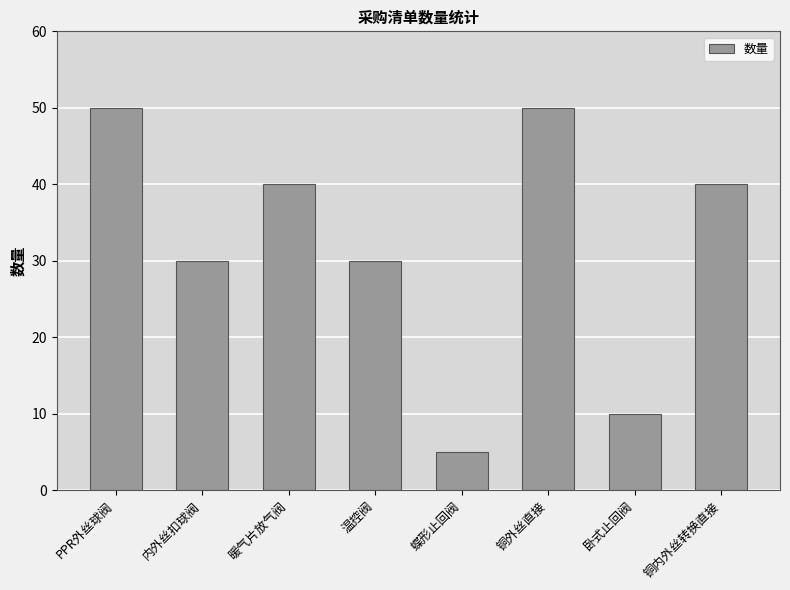

The chart shows a value of 14 at 温控阀. True or false?

False